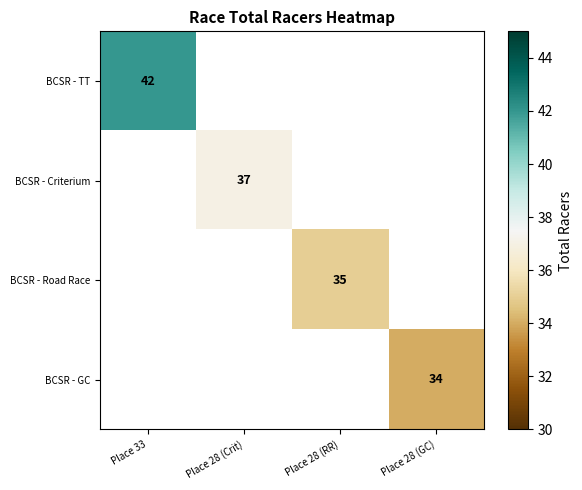

What is the maximum value shown in the chart?

42.0